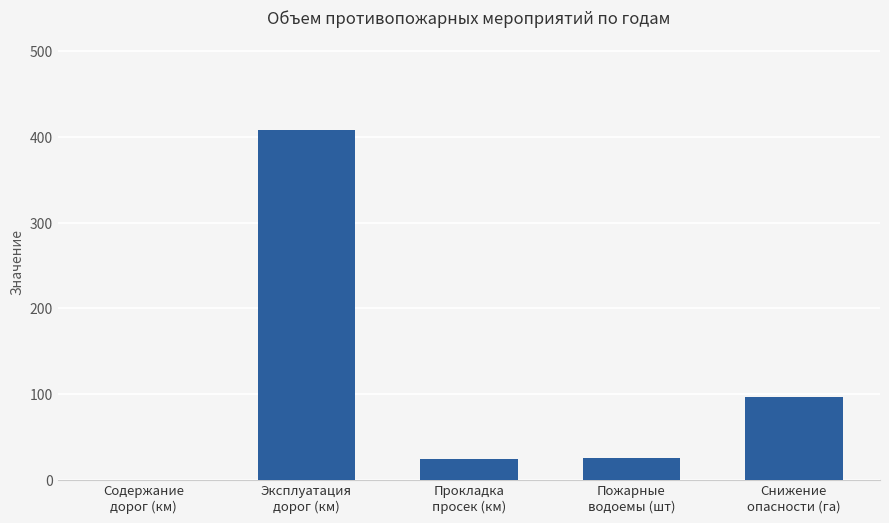

What is the sum of all values?

555.7